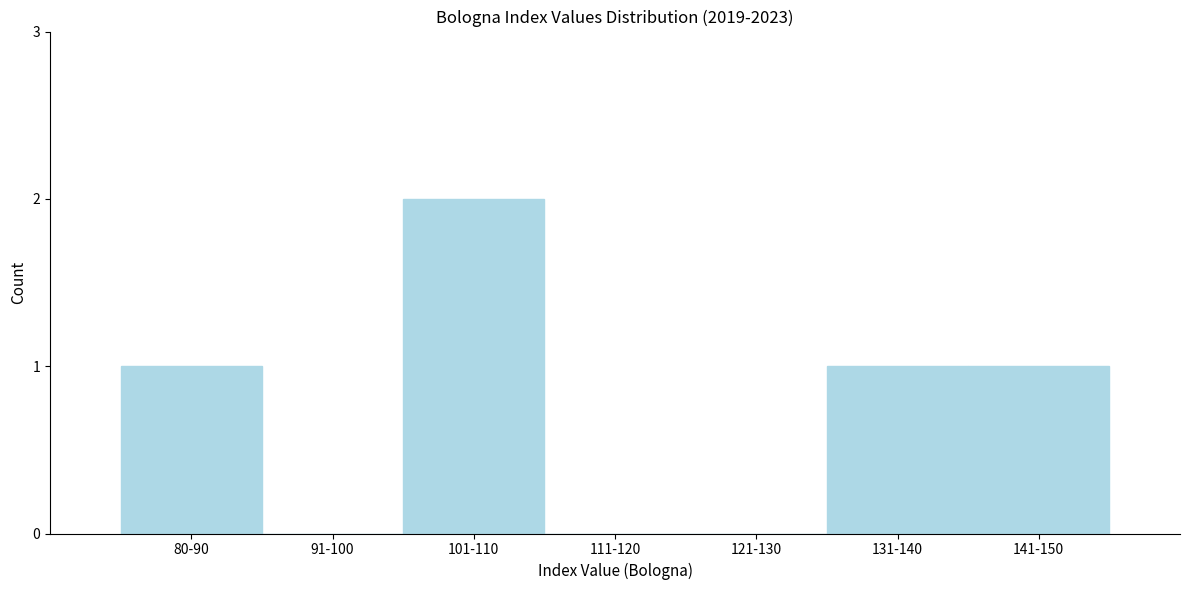

Reading left to right, extract all data points from this chart.

80-90=1	91-100=0	101-110=2	111-120=0	121-130=0	131-140=1	141-150=1